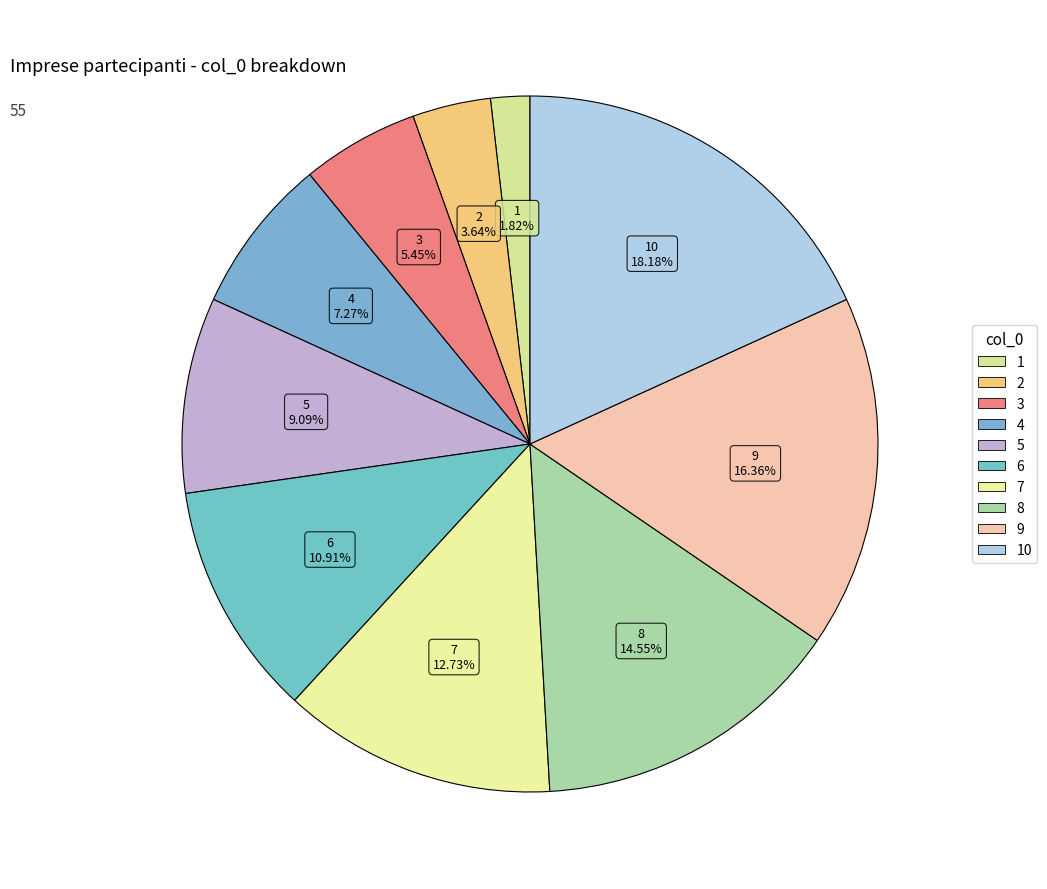

To the nearest percent, what is the difference between the largest and smallest slice percentages?

16%